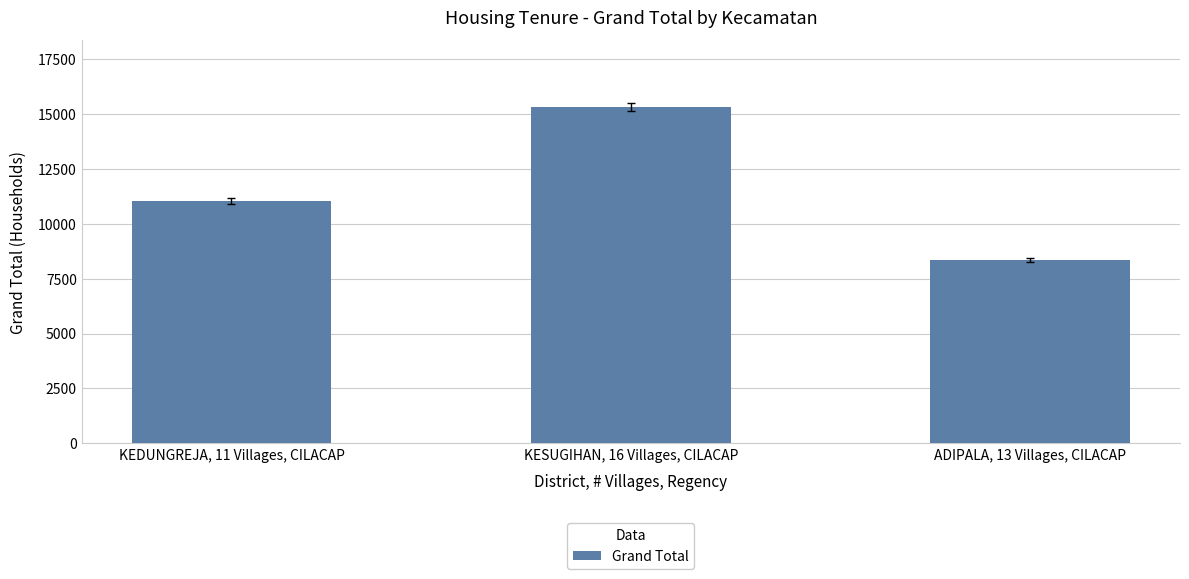

What is the value of the 1st bar from the left?

11035